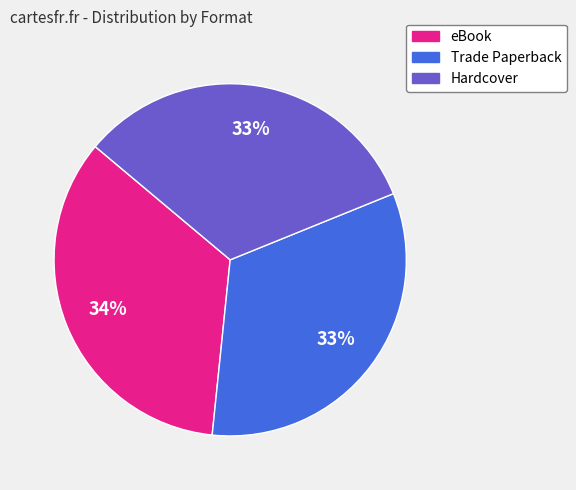

How many segments does this pie chart have?

3